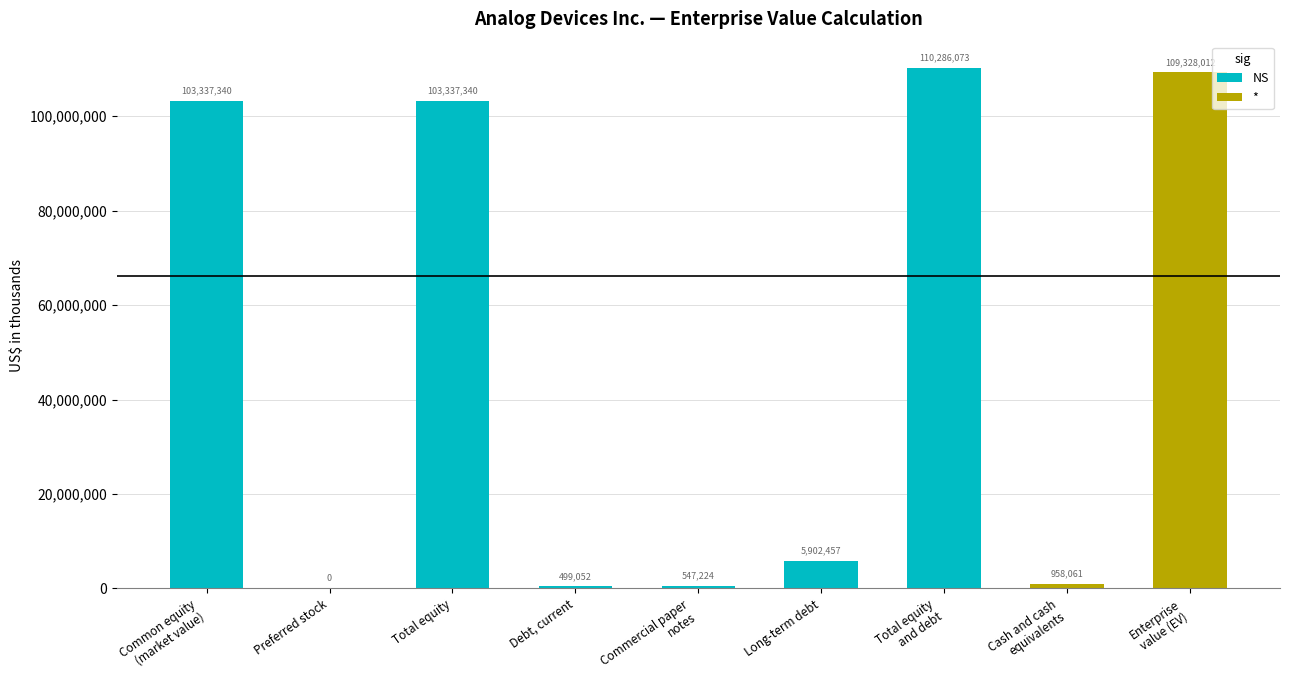

Where does the data first go above 5902457?

Common equity
(market value)